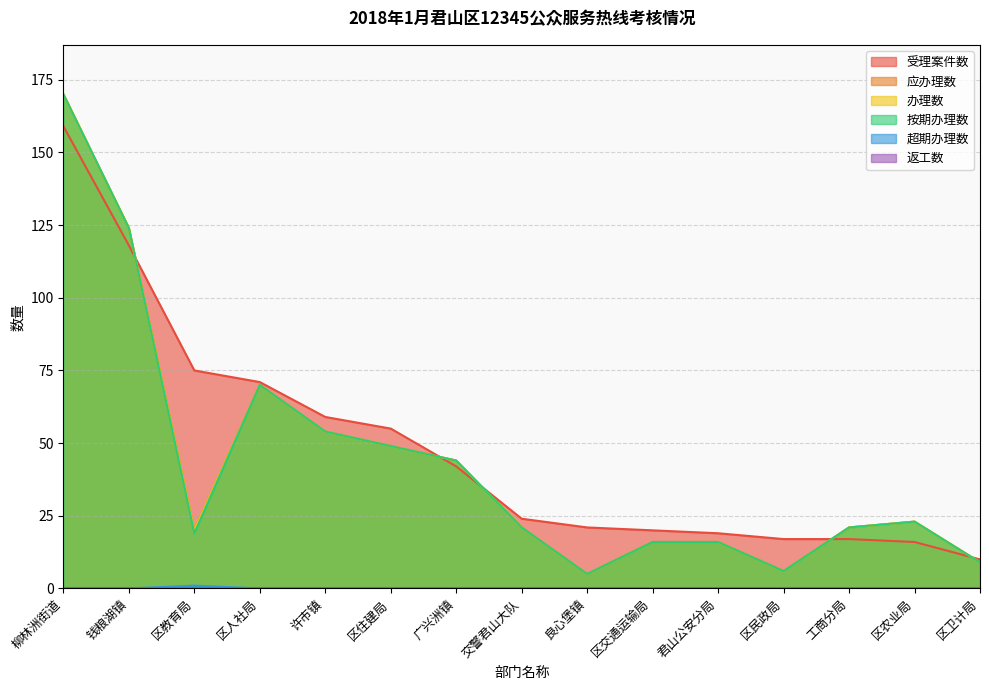

Where does the 办理数 series first go above 21?

柳林洲街道